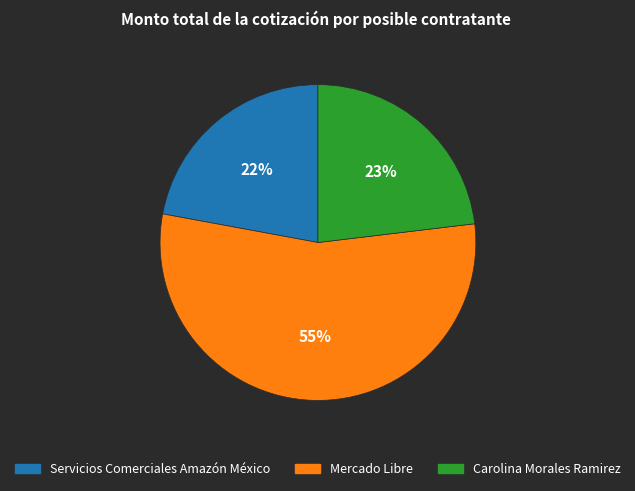

To the nearest percent, what percentage of the pie is Mercado Libre?

55%